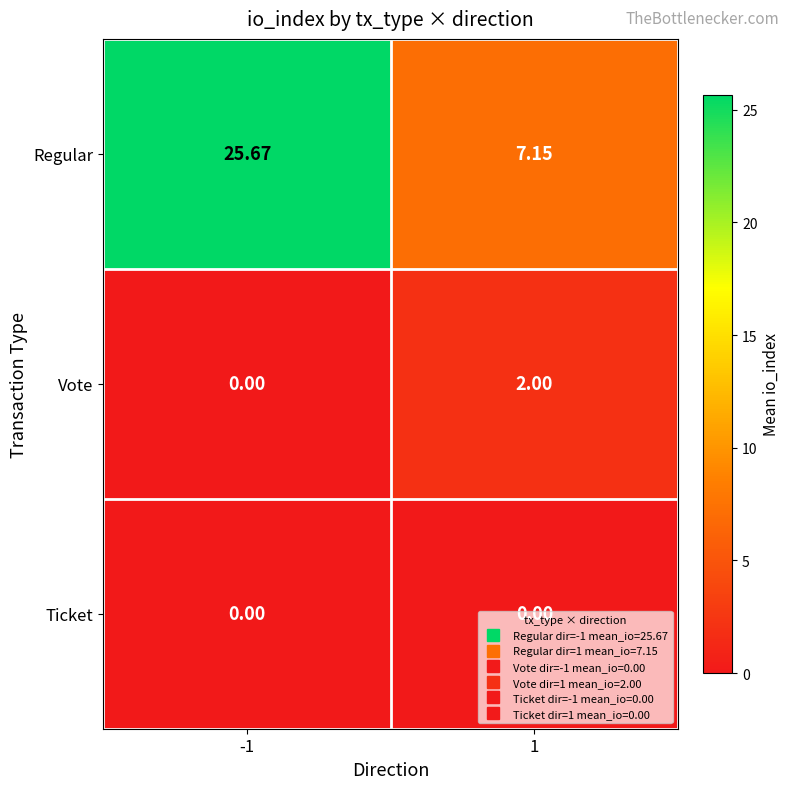

How many data points does each series have?

2